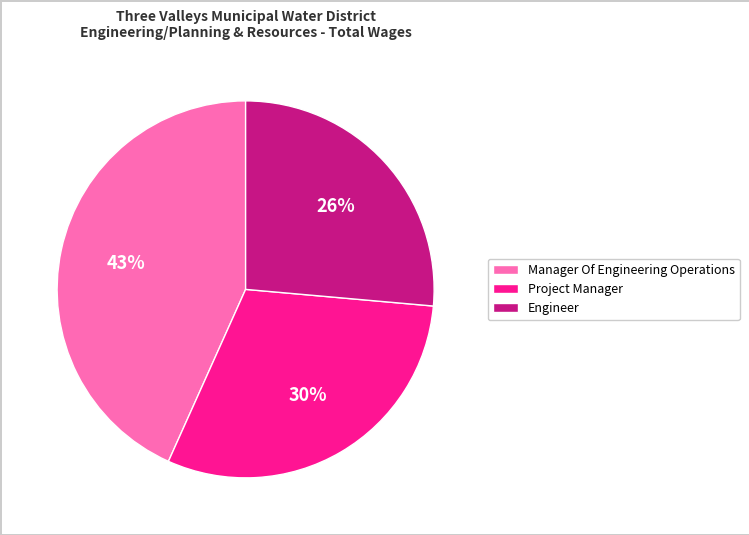

Which has a higher value, Engineer or Project Manager?

Project Manager